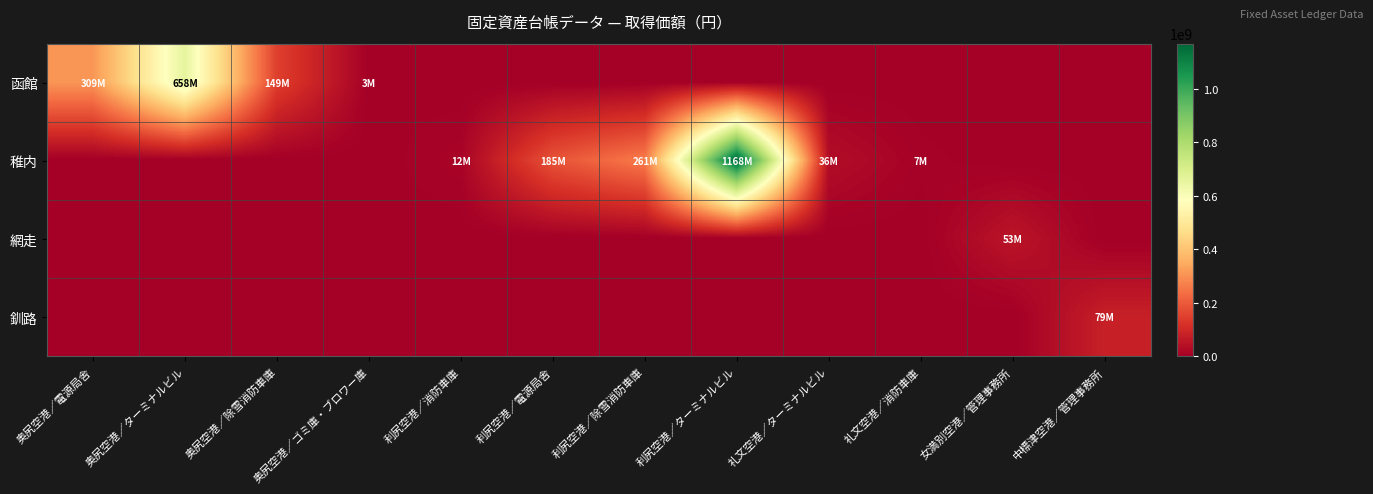

What is the spread (max minus min) of values at 中標津空港／管理事務所?

79402572